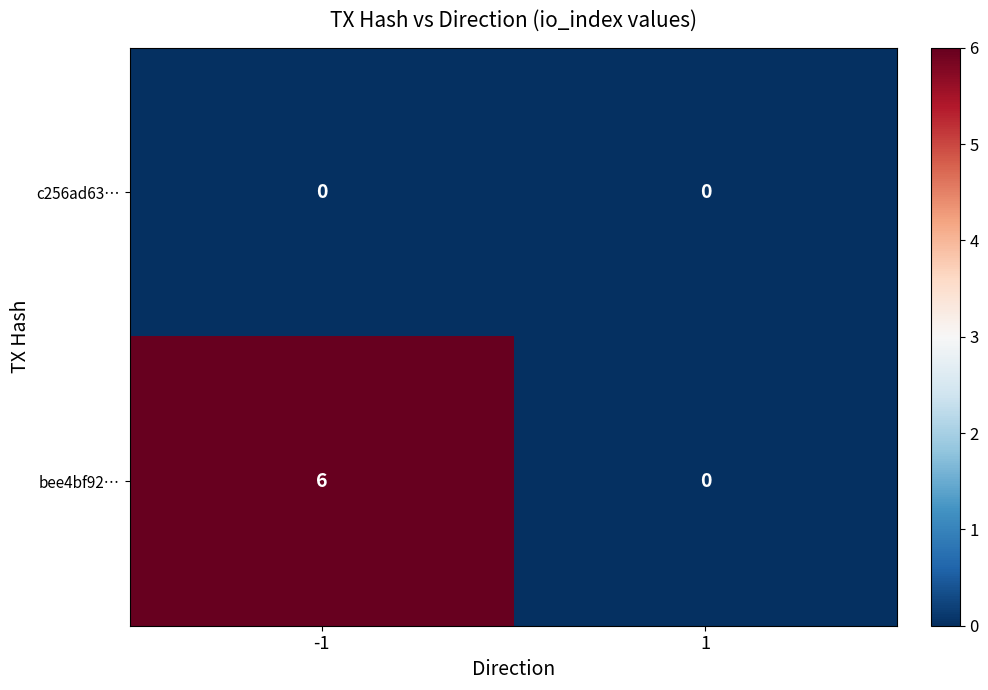

Count the number of data series in this chart.

2